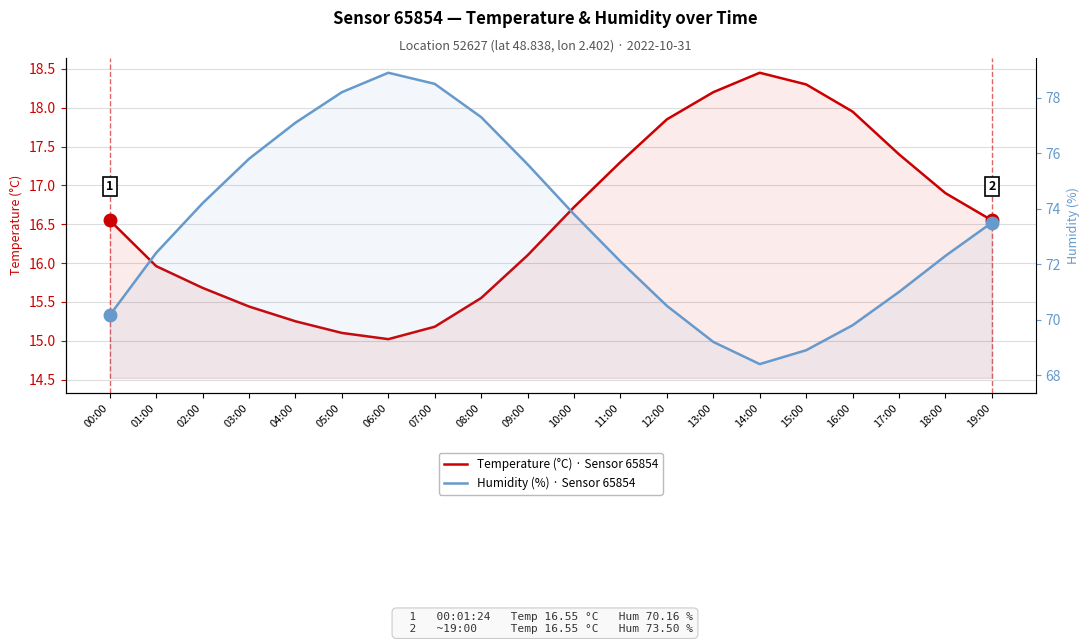

At how many categories does at least one series exceed 51?

20